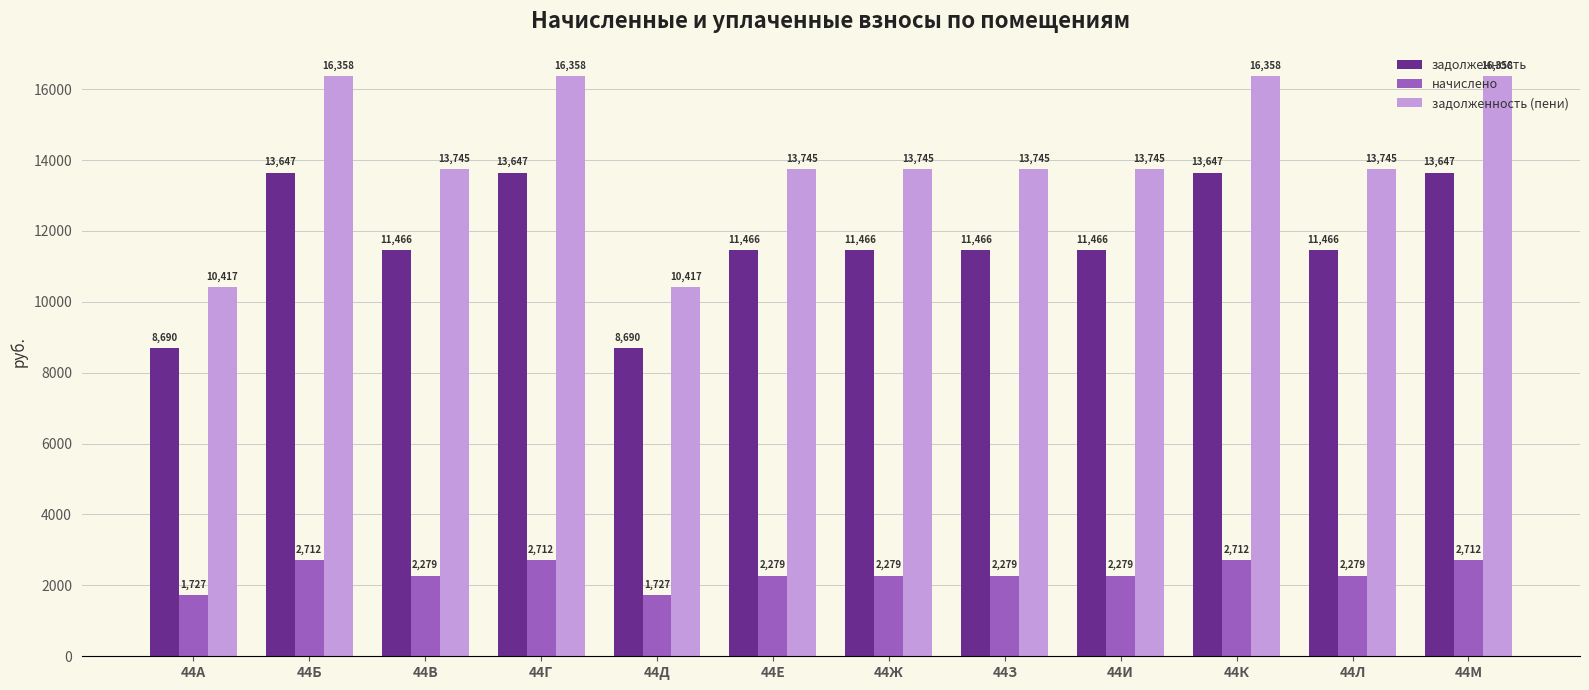

What are all the series names shown in the legend?

задолженность, начислено, задолженность (пени)